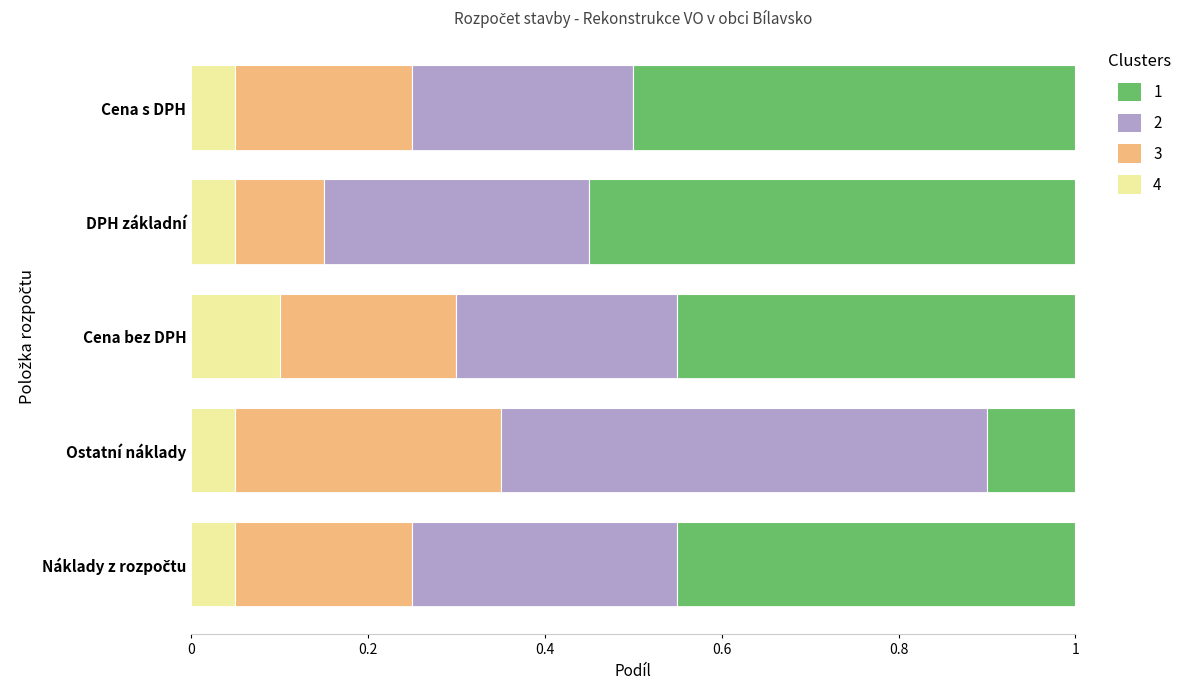

What is the total value across all series at Ostatní náklady?

1.0